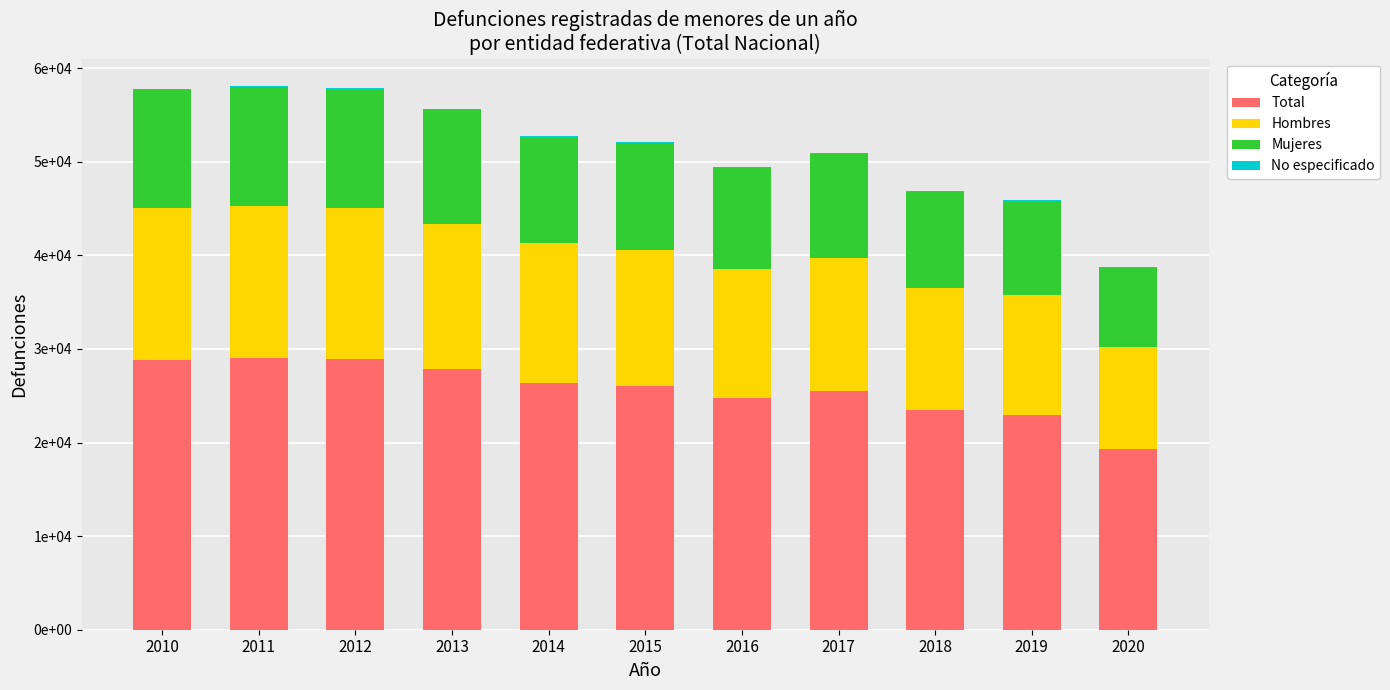

Which series changed the most between 2019 and 2020?

Total